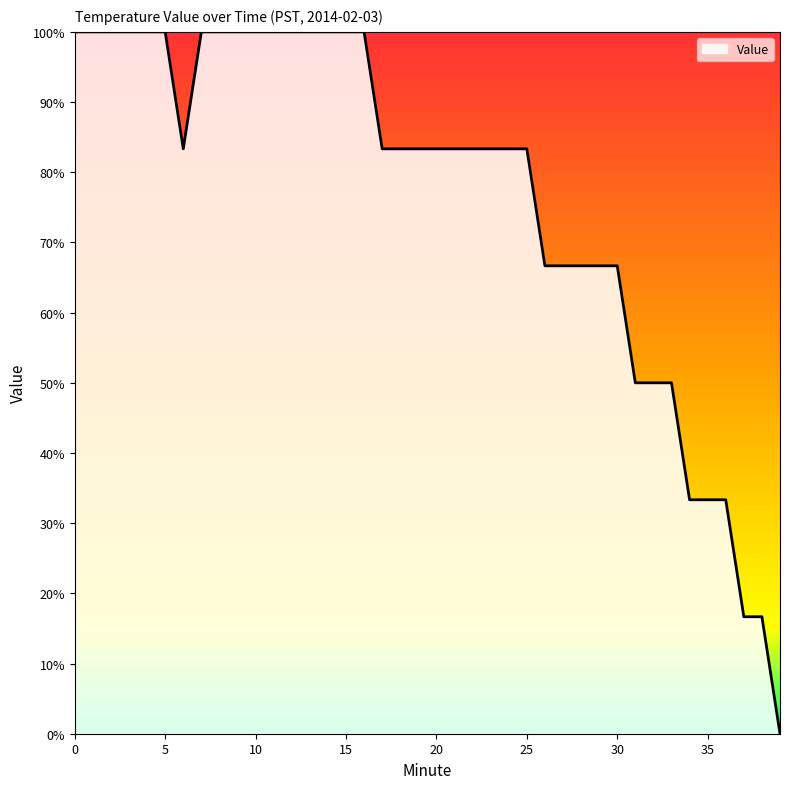

How many series are shown in this chart?

1